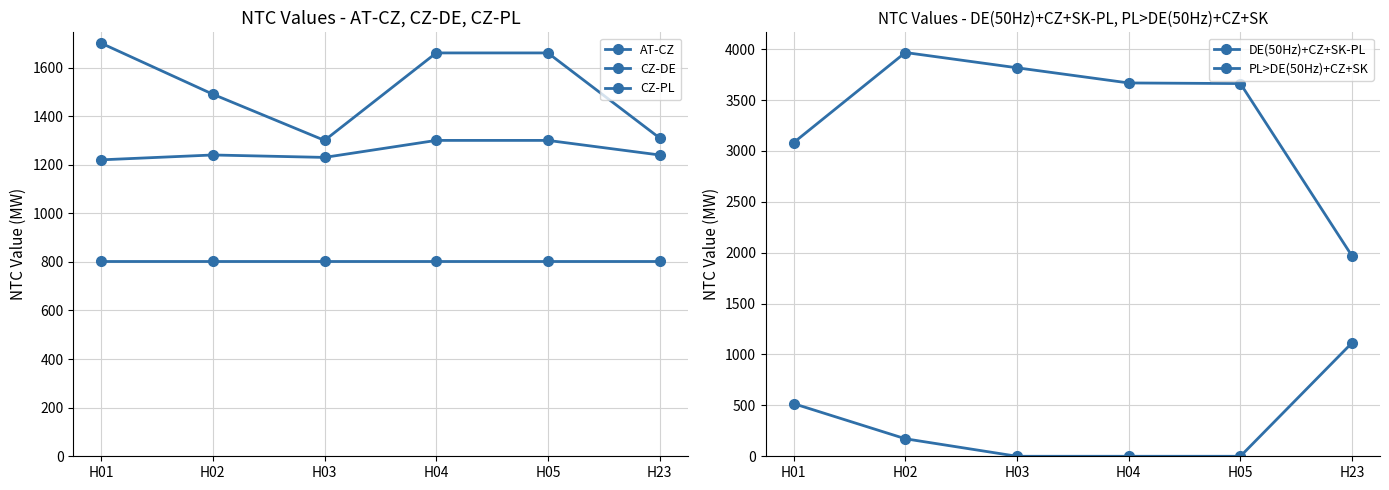

What is the difference between the CZ-DE values at H05 and H01?

40